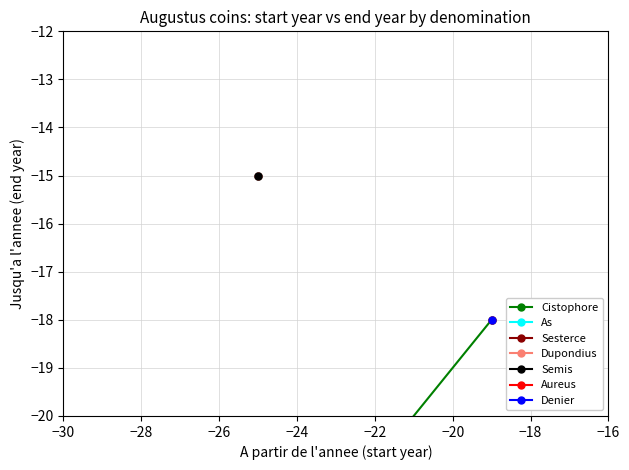

What is the maximum value shown in the chart?

-18